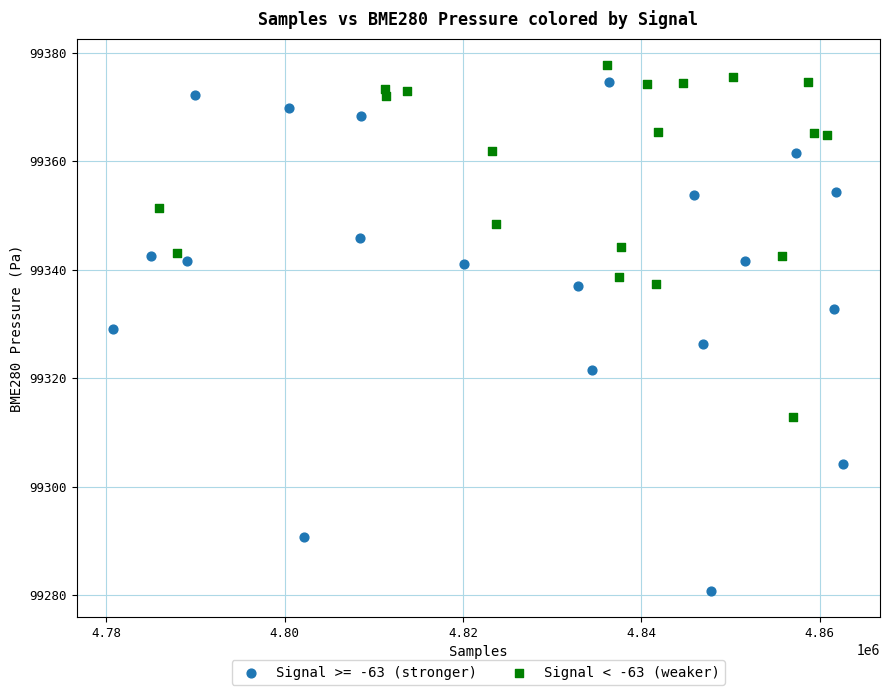

Which series contains the lowest Y value?

Signal >= -63 (stronger)